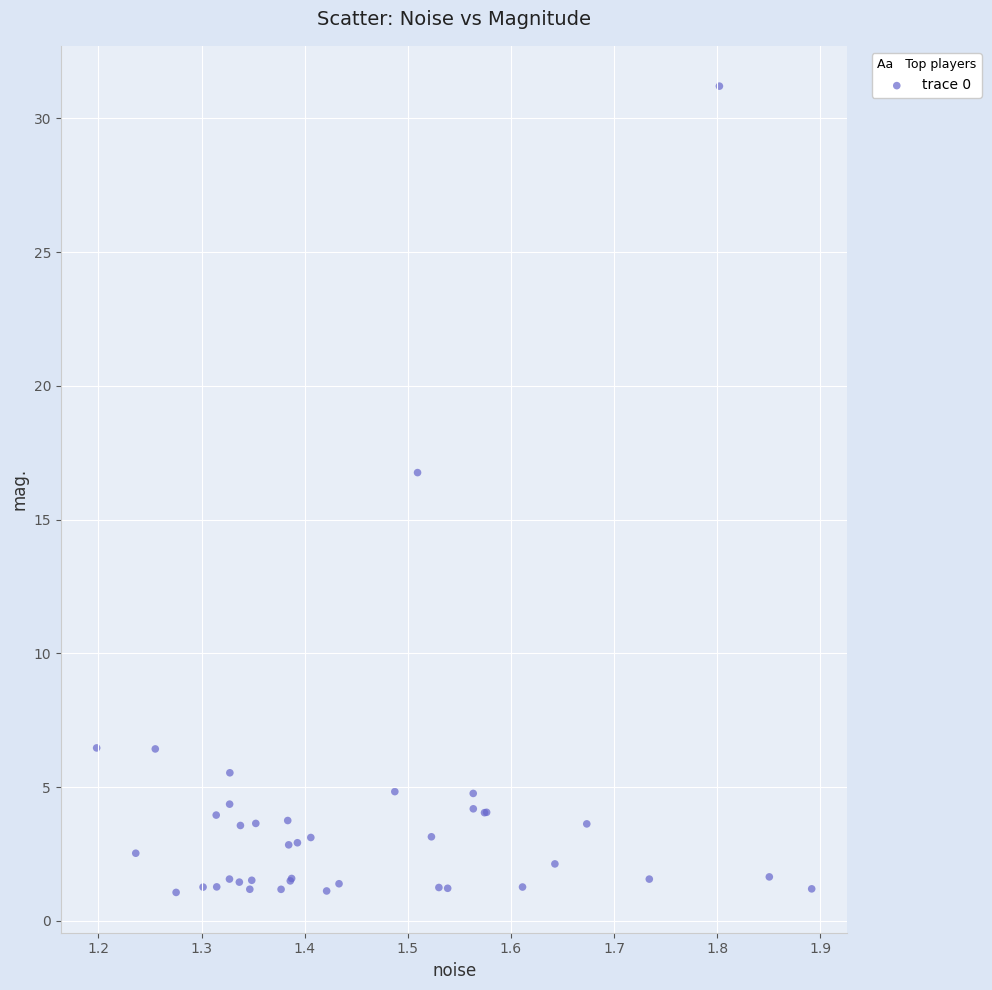

What Y value in the scatter plot is closest to 16?

16.8